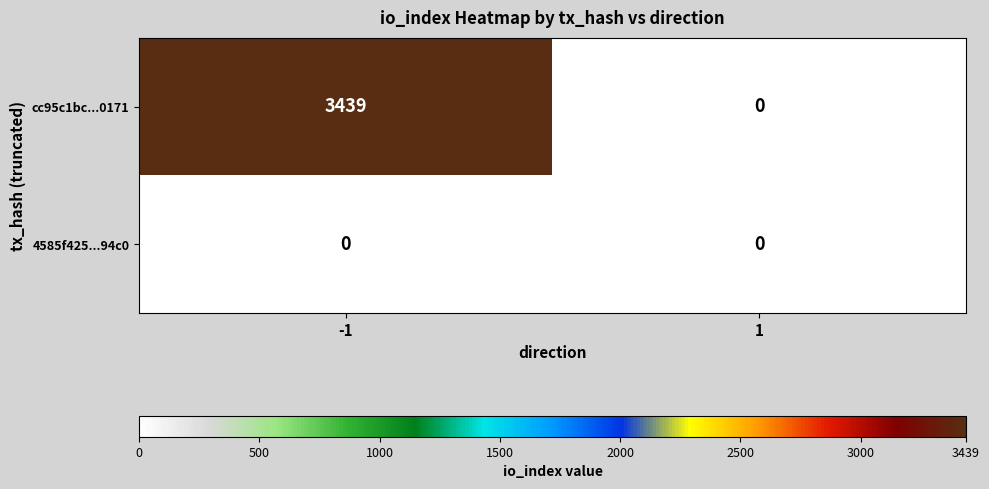

Reading right to left, list all the values displayed in this chart.

cc95c1bc...0171: 0	3439
4585f425...94c0: 0	0